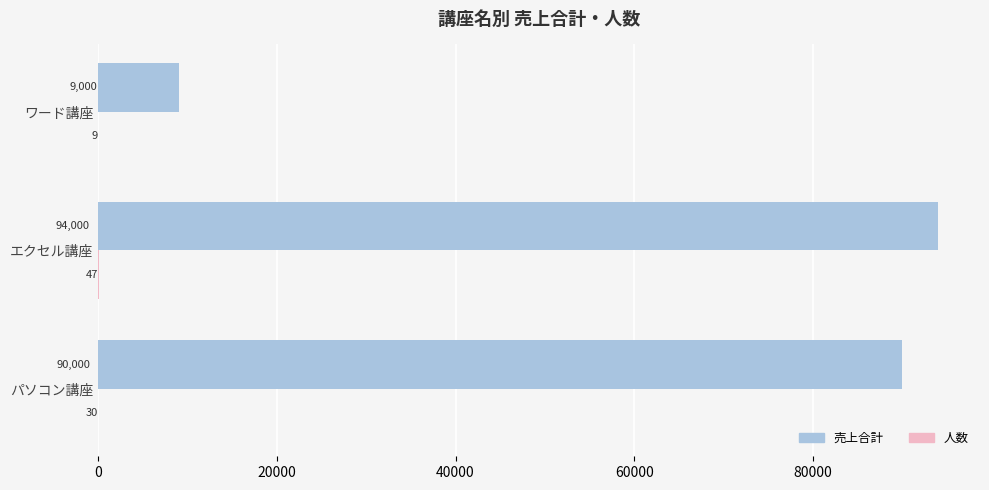

Which series has the largest total across all categories?

売上合計